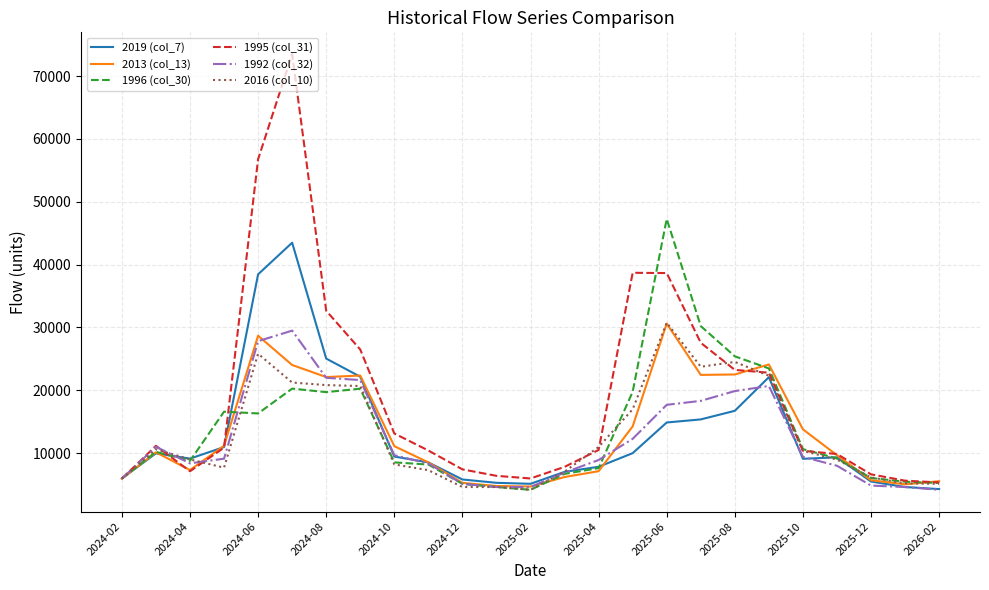

What is the lowest value of the 2016 (col_10) series?

4170.0